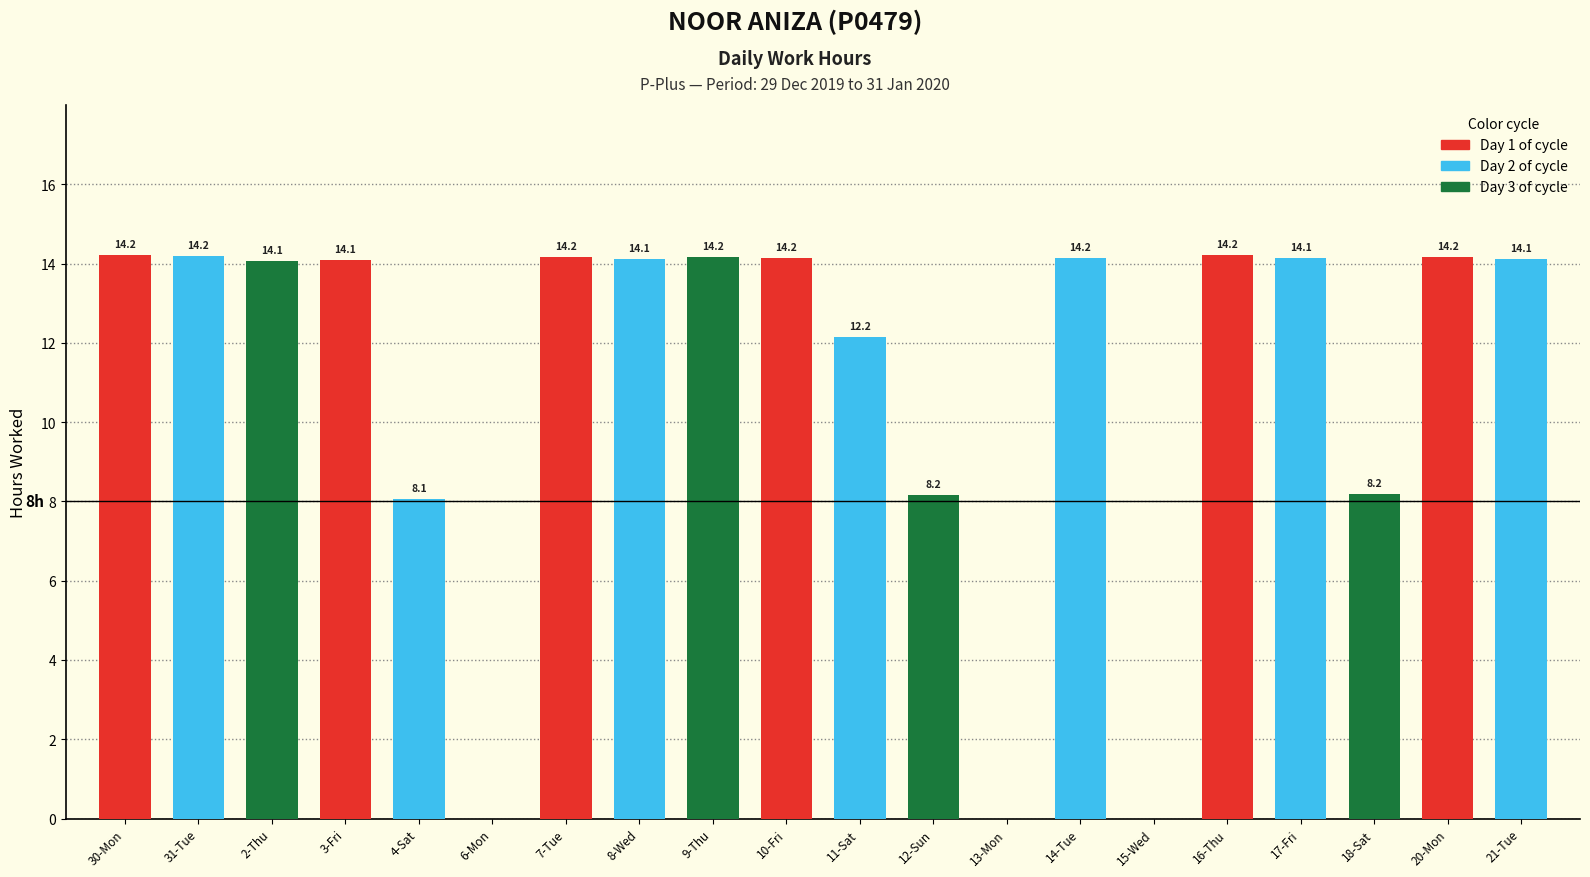

Read the value at 17-Fri.

14.1